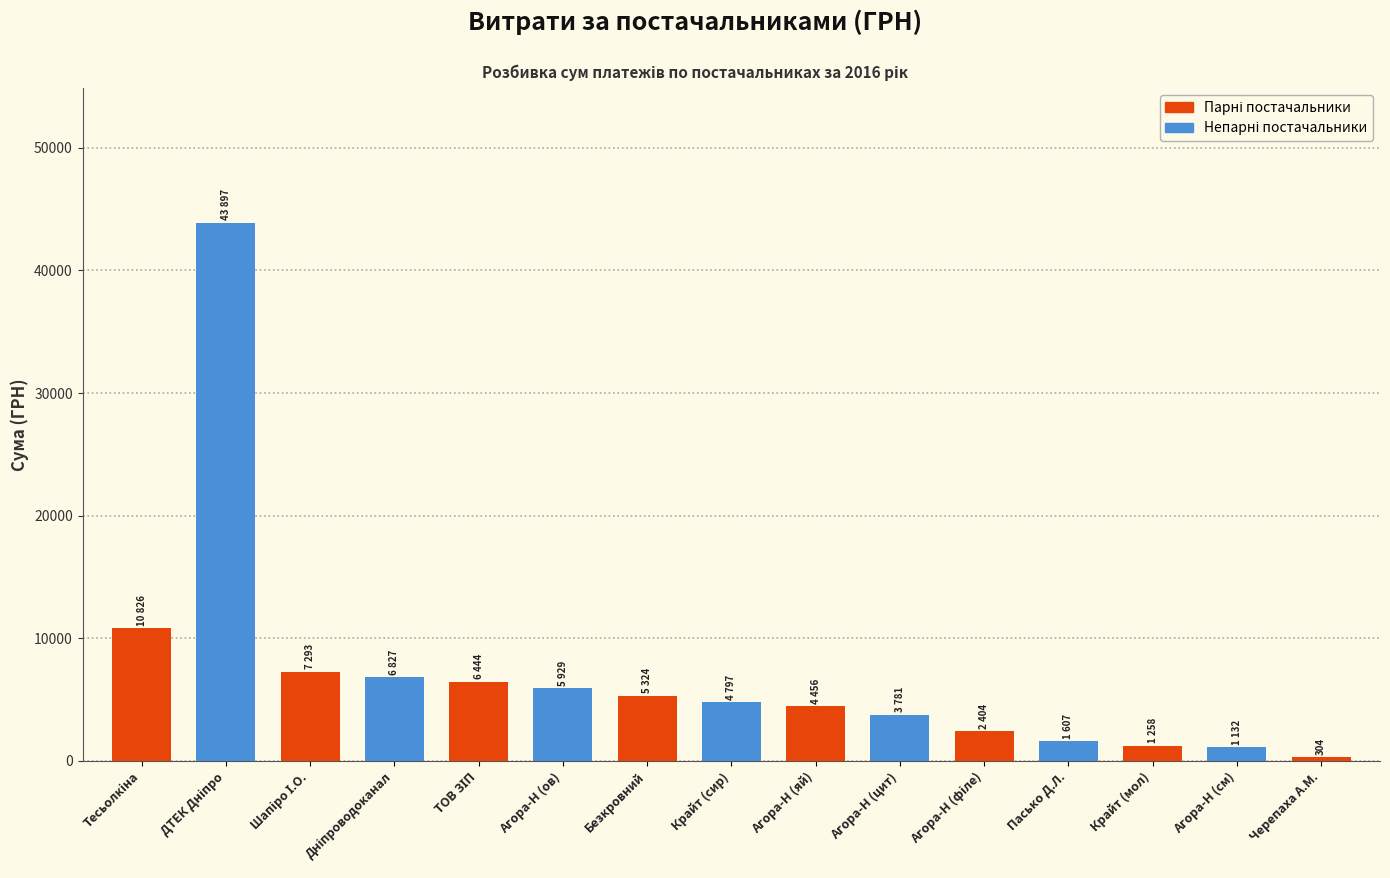

The value at ТОВ Агора-Н (сметана) is 1767.9. True or false?

False